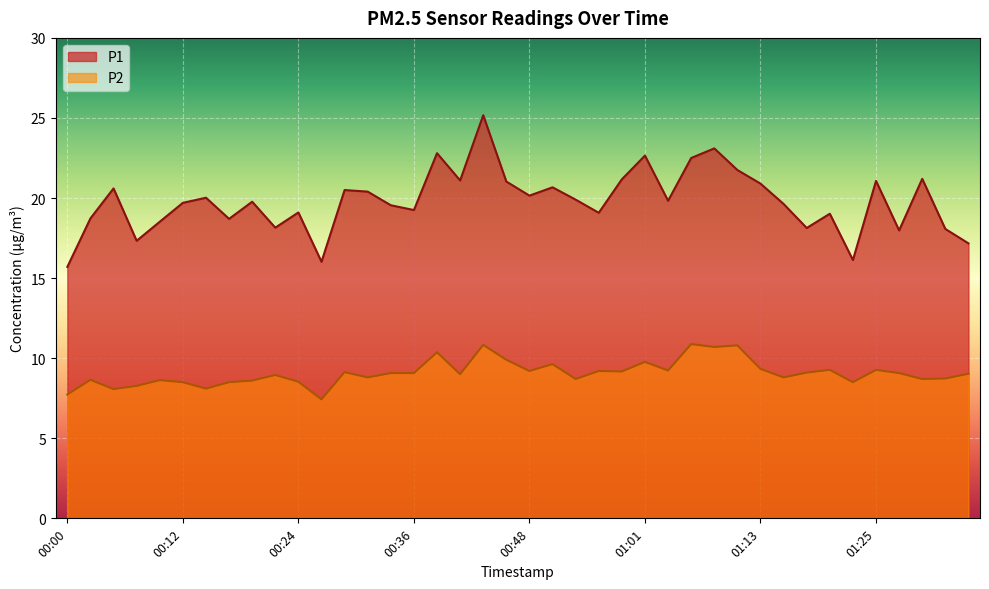

Between 00:17 and 01:01, which is larger?

01:01